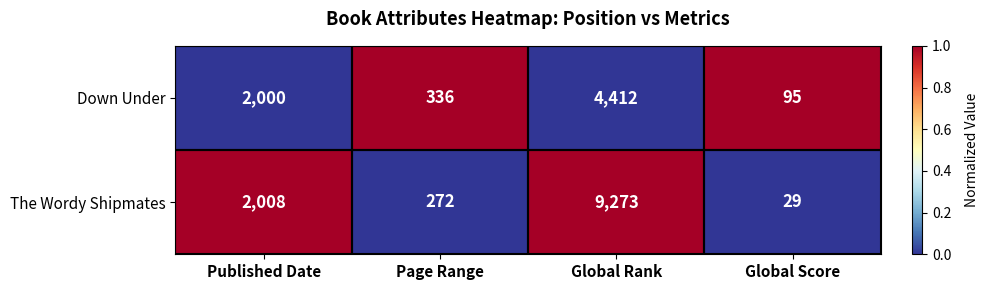

Which series has the largest total across all categories?

The Wordy Shipmates